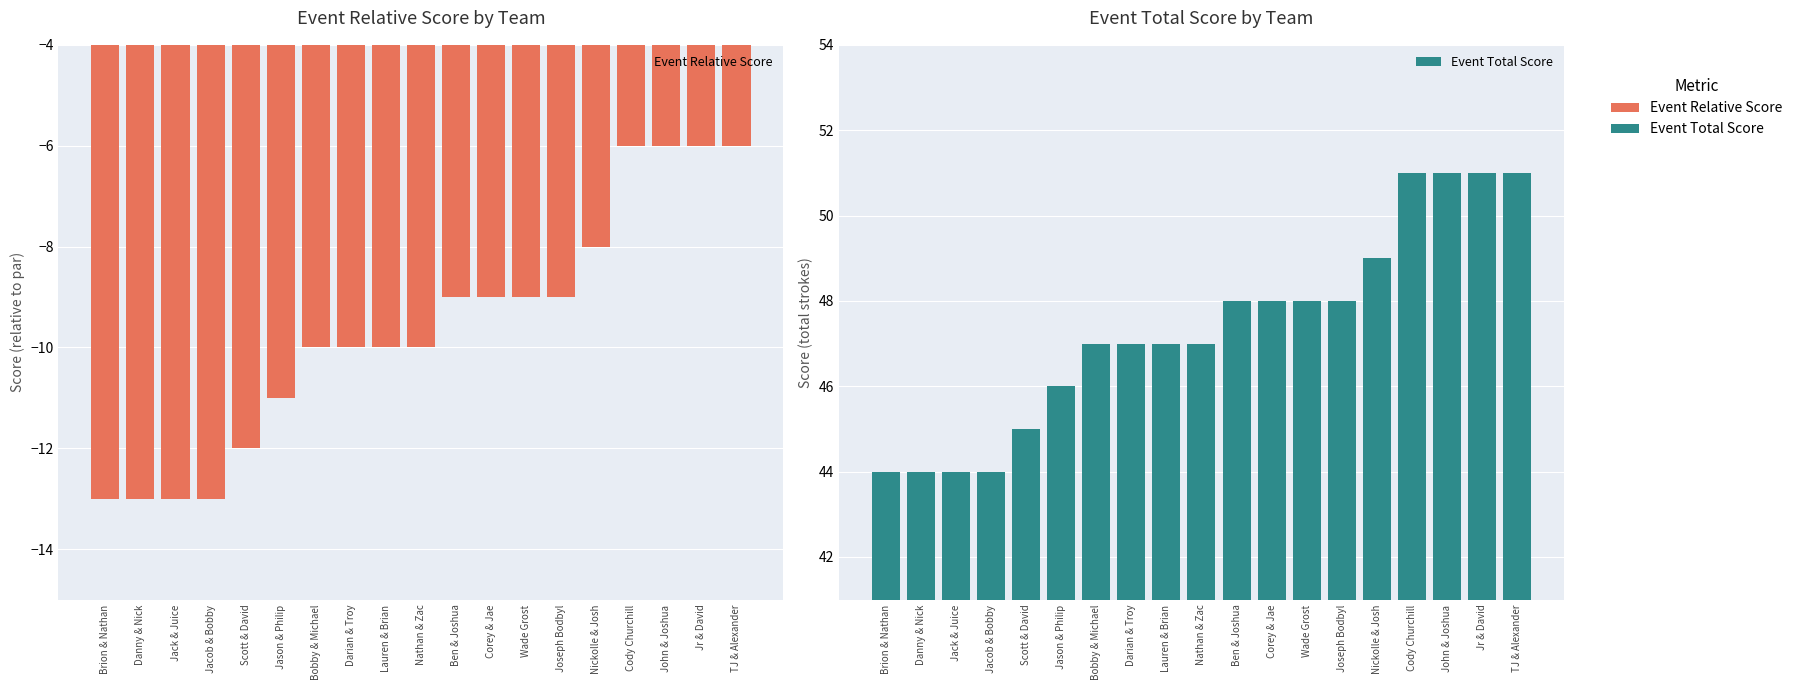

Is it true that Event Total Score equals 44 at Jack & Juice?

True